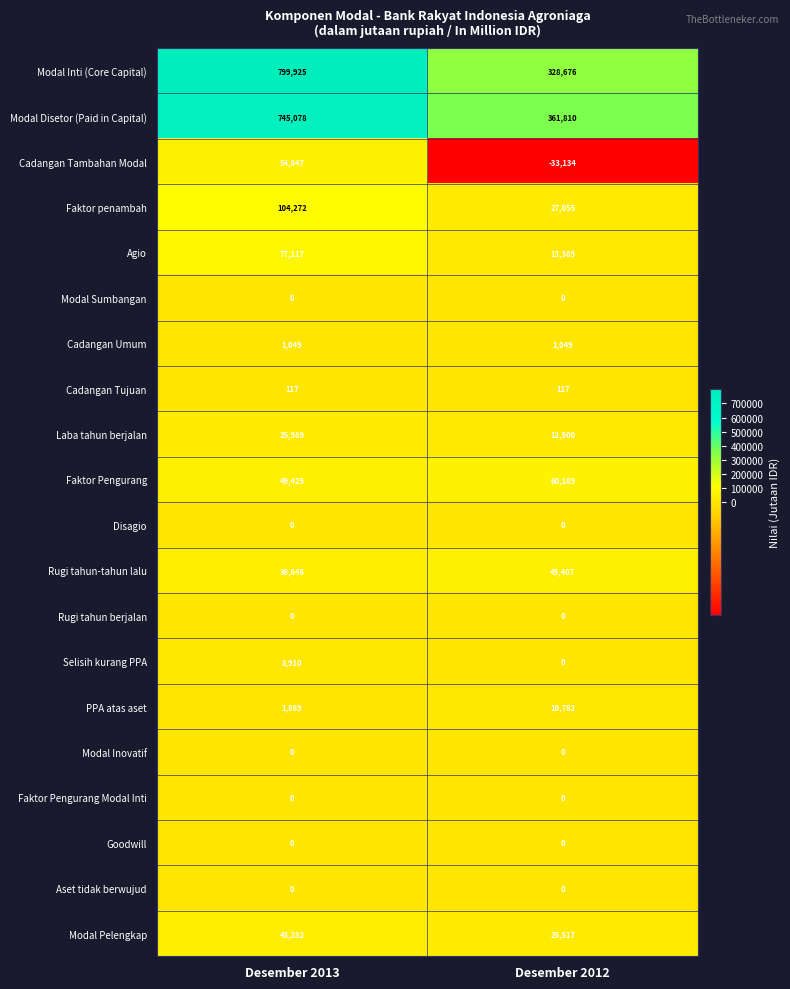

The value of Selisih kurang PPA at Desember 2012 is 6188. True or false?

False